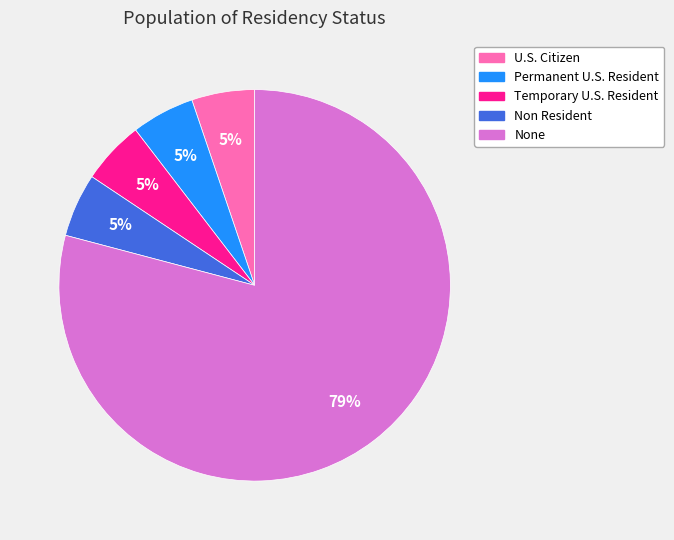

What is the ratio of the value at Temporary U.S. Resident to the value at Non Resident?

1.0